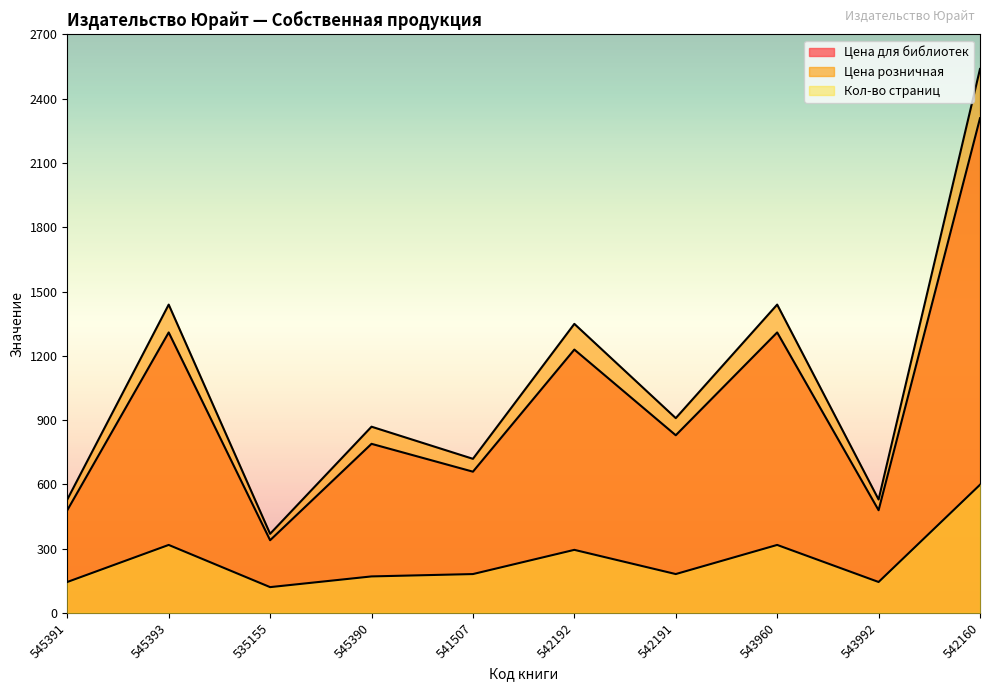

Between 545391 and 542191, which is larger?

542191